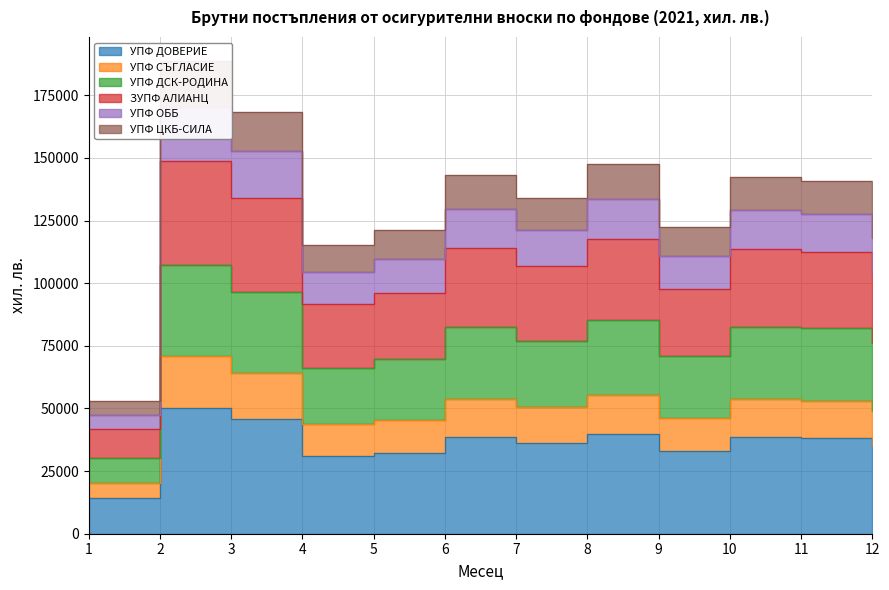

How many data points does each series have?

12